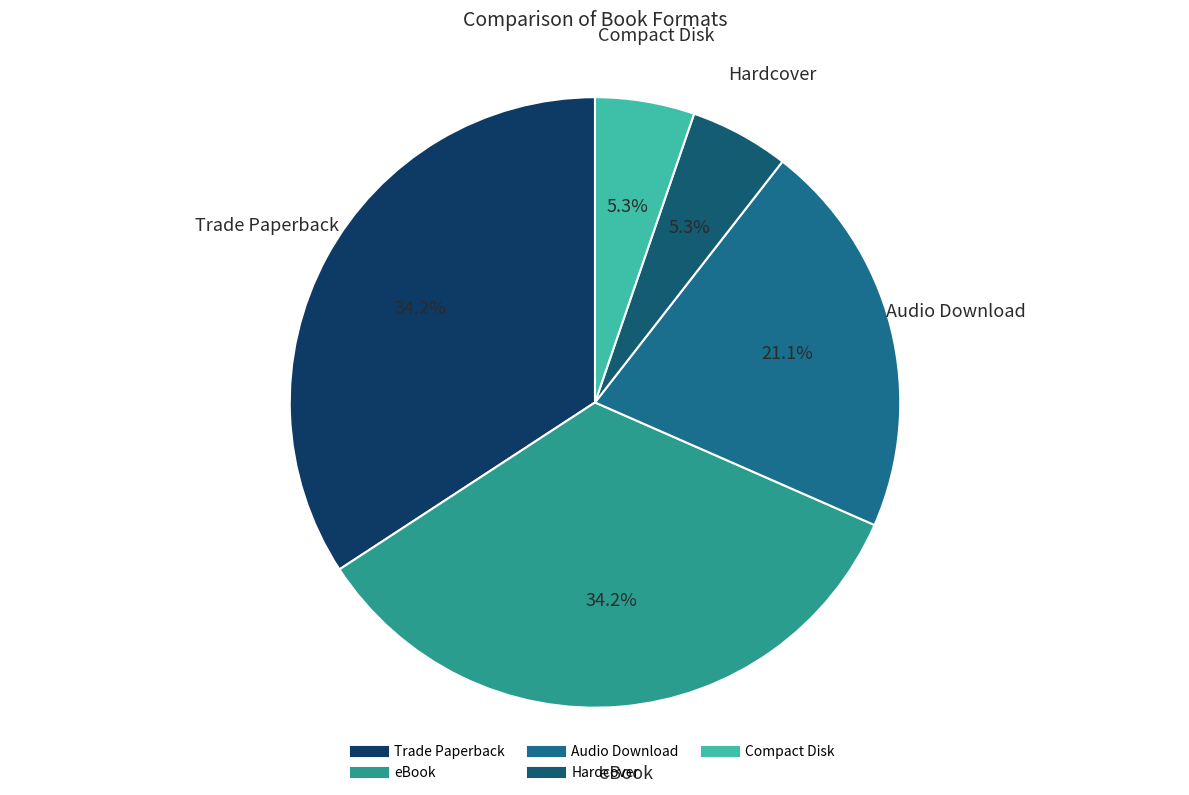

Count the number of slices in the pie.

5